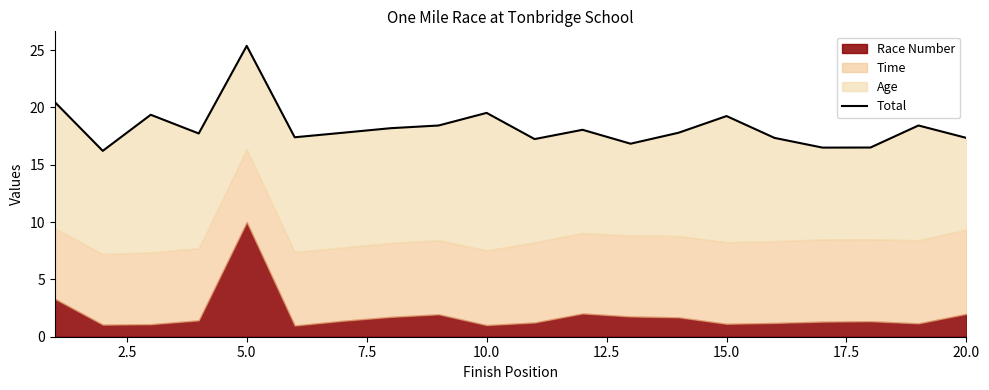

Does the chart display data point markers on the line(s)?

No